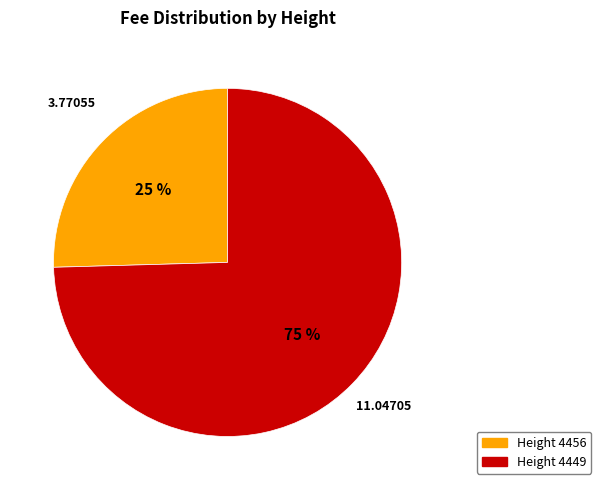

To the nearest percent, what is the average slice percentage?

50%